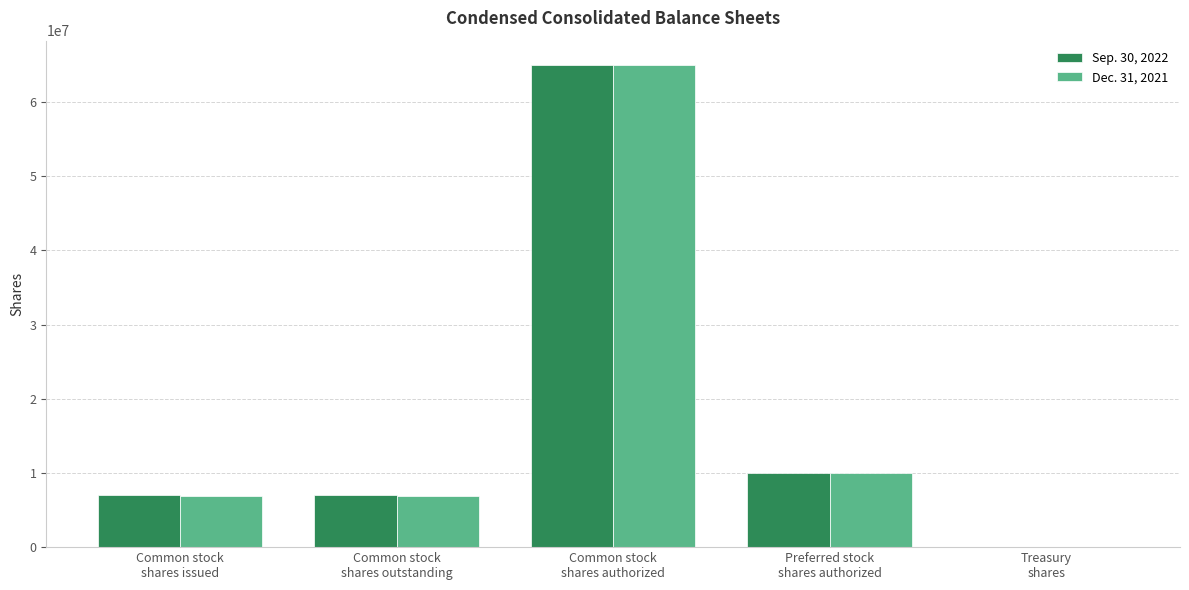

Count the number of data series in this chart.

2